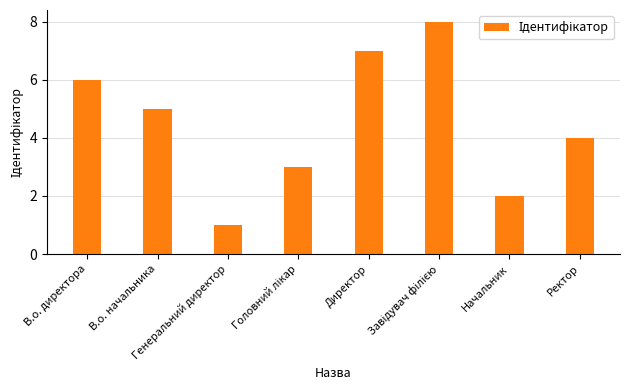

Reading right to left, what are all the values shown in this chart?

4	2	8	7	3	1	5	6